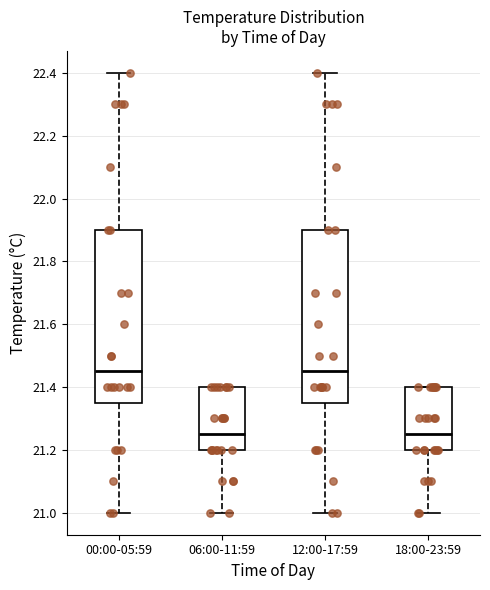

Reading left to right, transcribe this box plot: for each box, give where its median line is, the range the box spans, and where its two whiskers end, as read against the y-axis. The values are not printed on the chart, so give them approximately, as read against the axis.

00:00-05:59: median 21.46, box 21.36 to 21.90, whiskers 21.00 to 22.40
06:00-11:59: median 21.26, box 21.20 to 21.40, whiskers 21.00 to 21.40
12:00-17:59: median 21.46, box 21.36 to 21.90, whiskers 21.00 to 22.40
18:00-23:59: median 21.26, box 21.20 to 21.40, whiskers 21.00 to 21.40